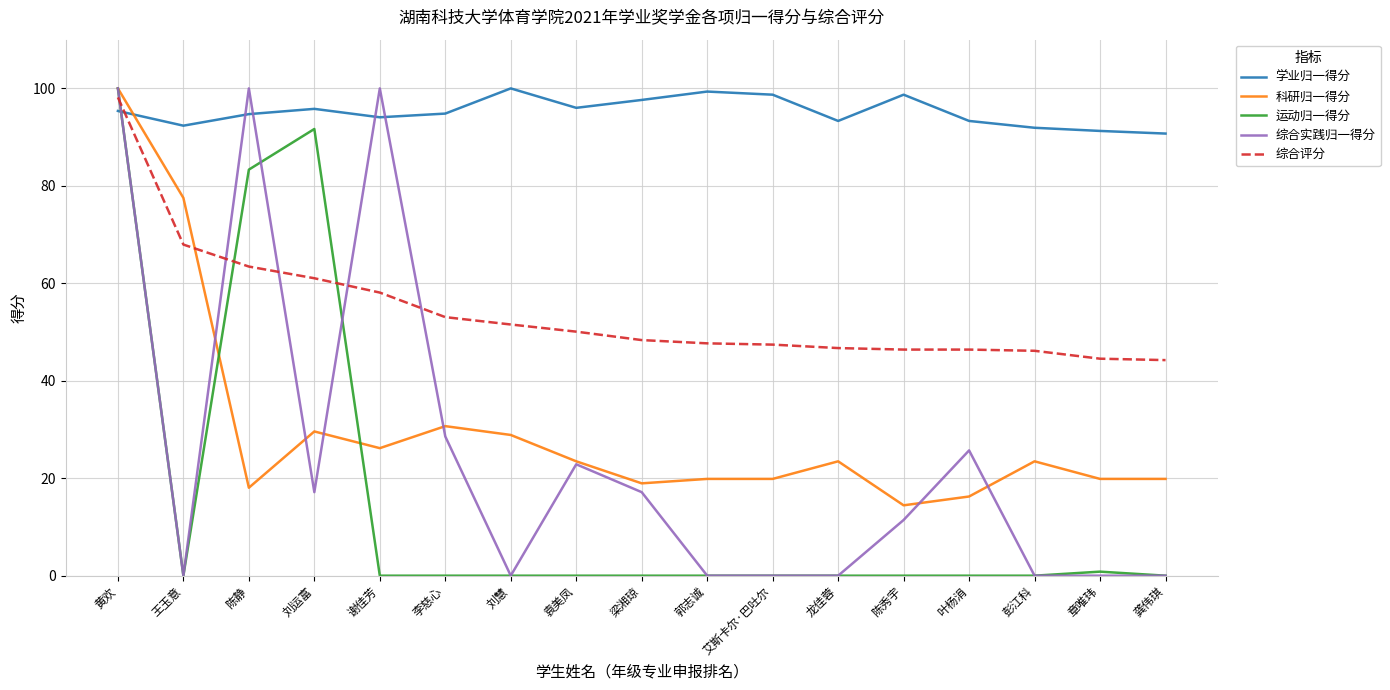

What is the difference between the 运动归一得分 values at 龙佳蓉 and 陈静?

83.3